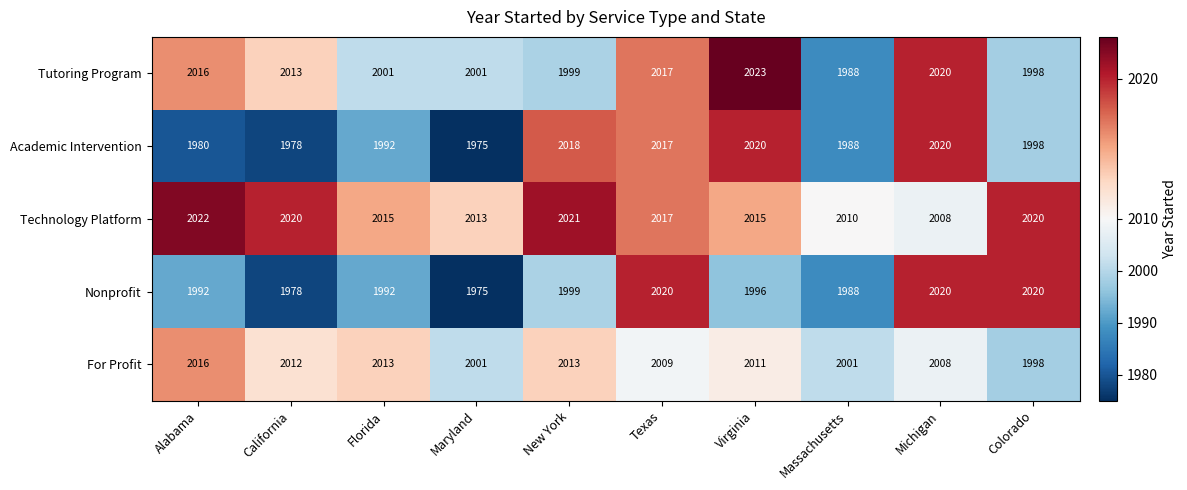

The value of Technology Platform at Colorado is 755. True or false?

False